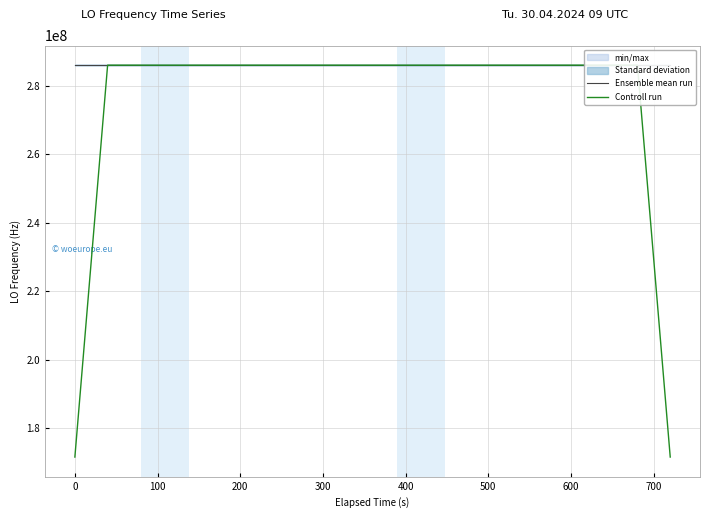

What is the highest value of the Controll run series?

286047002.4